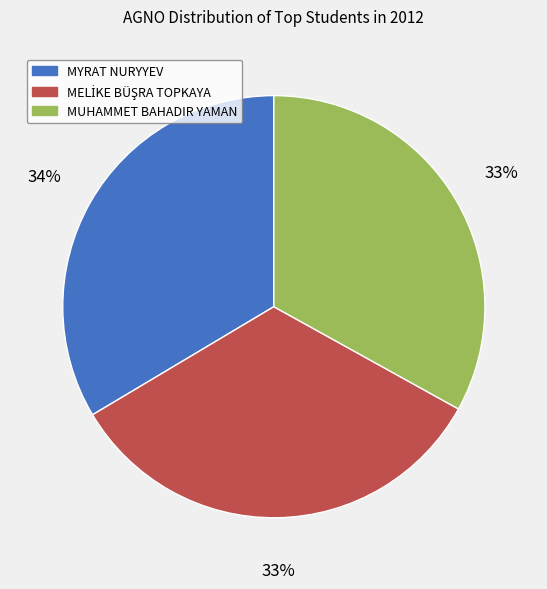

What percentage is the MUHAMMET BAHADIR YAMAN slice, to the nearest percent?

33%